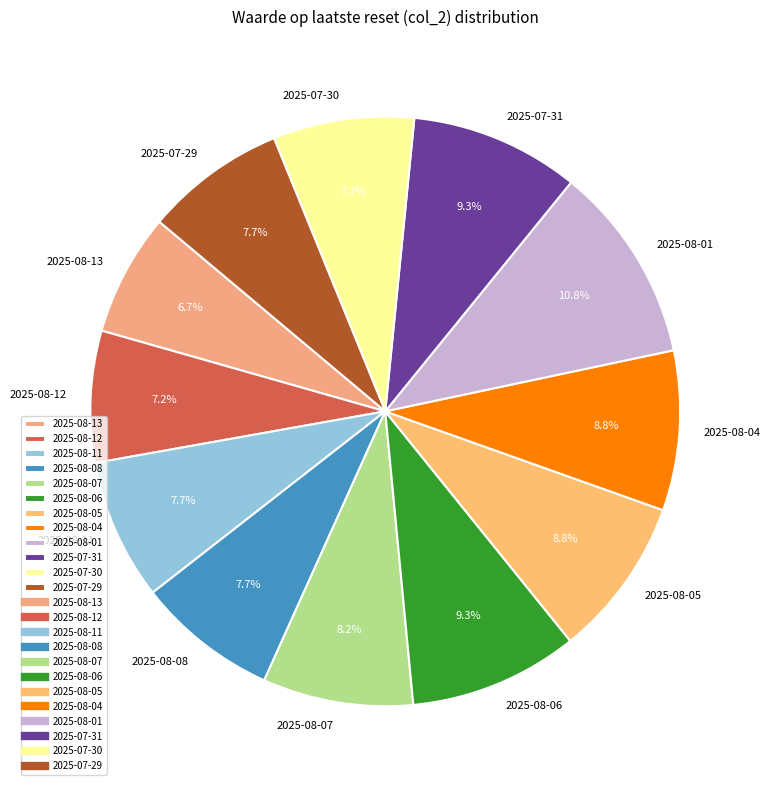

Which has a higher value, 2025-08-08 or 2025-08-01?

2025-08-01